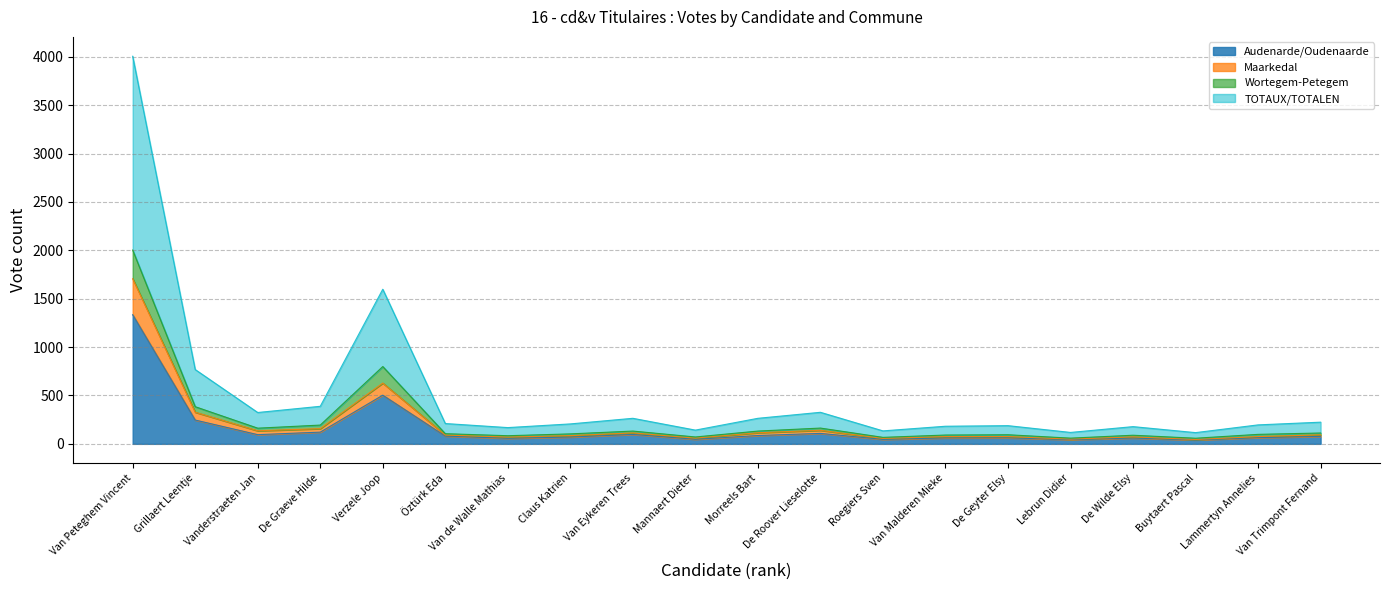

What is the average value of the Audenarde/Oudenaarde series?

165